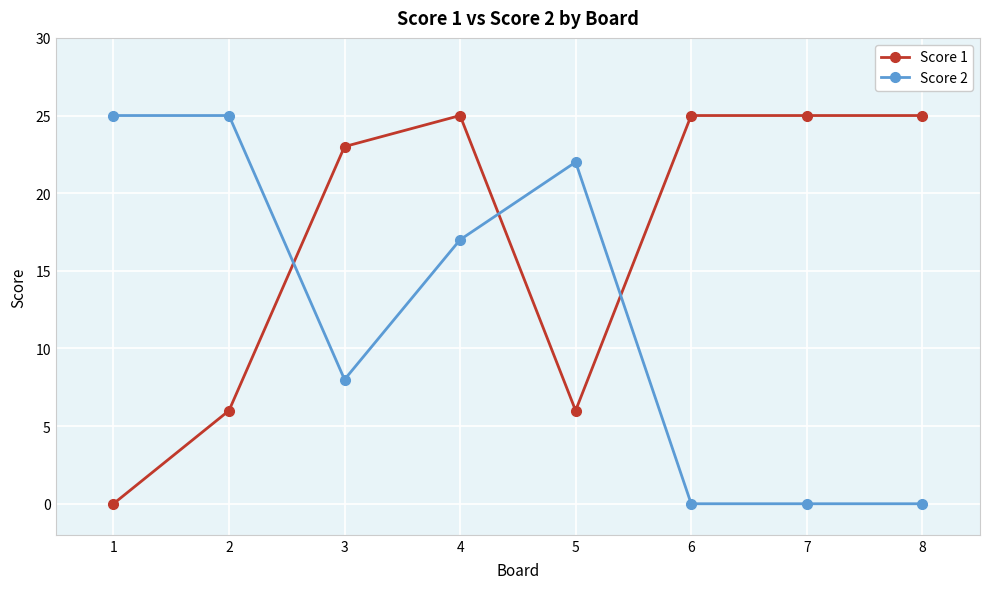

At how many categories does at least one series exceed 10?

8